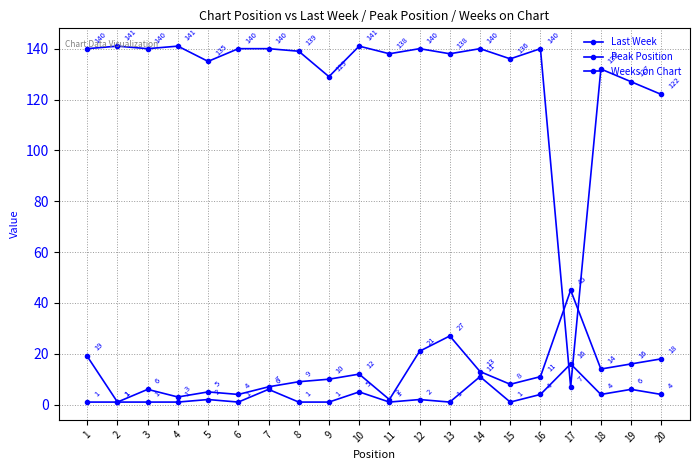

Is this an area chart (filled region under the line)?

No